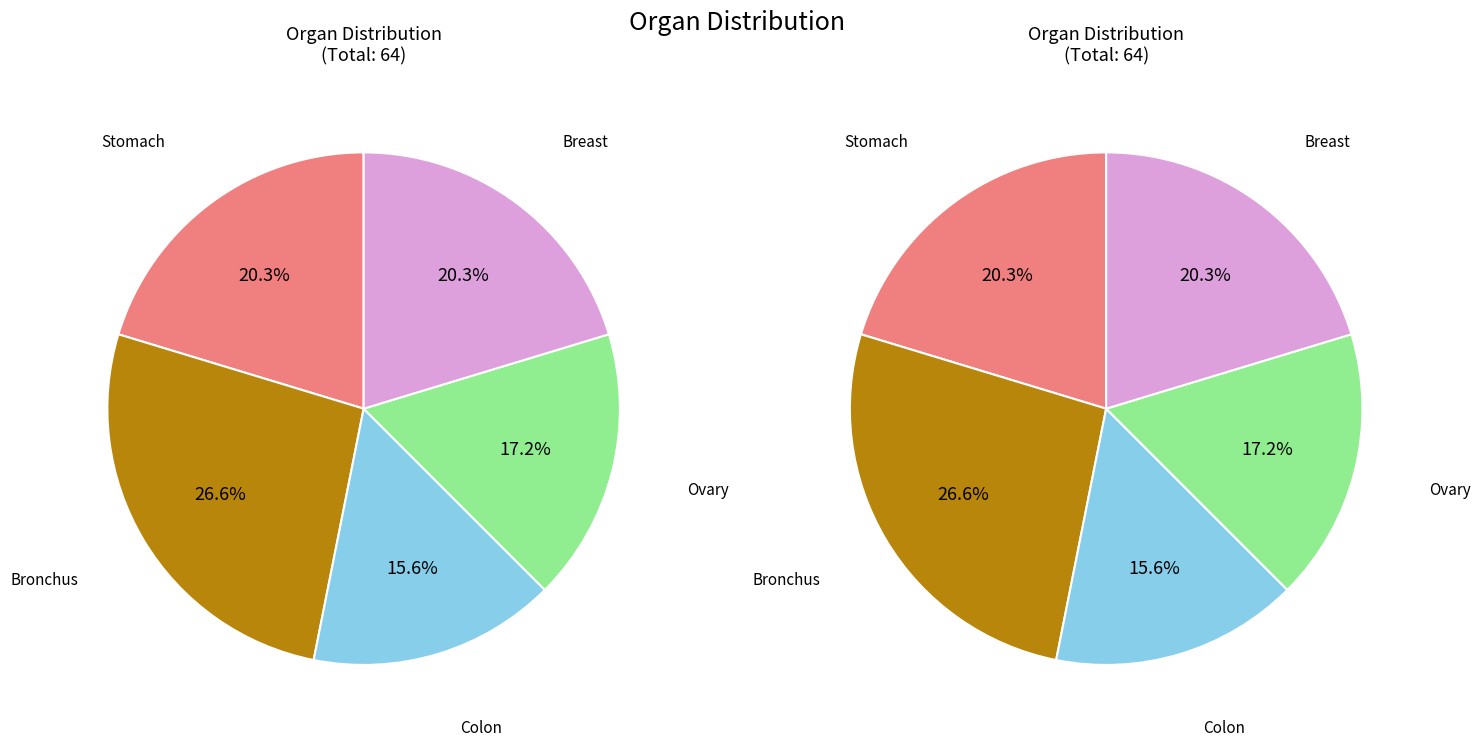

What percentage is NOT represented by Stomach?

79.7%